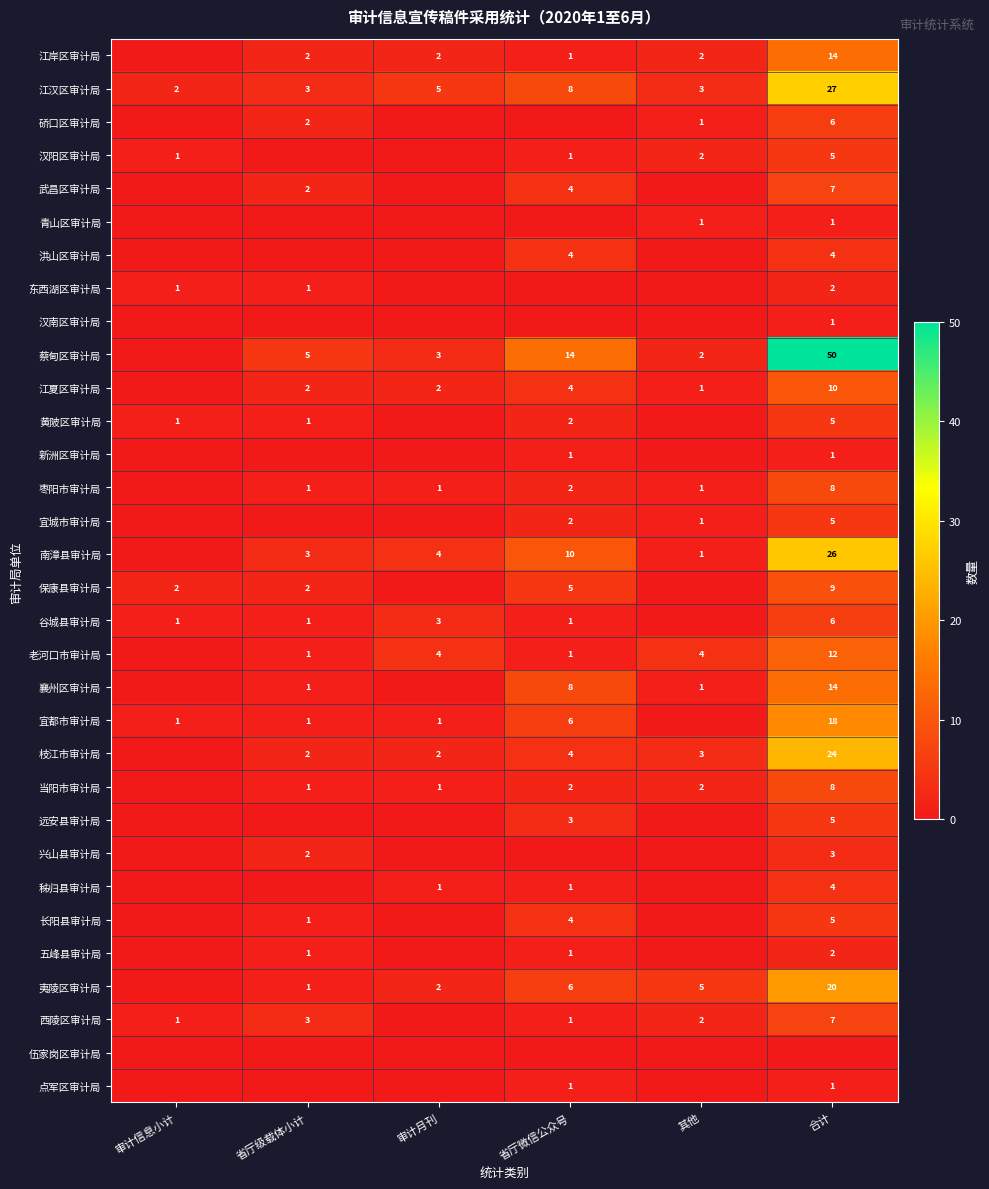

Is it true that 枝江市审计局 equals 1 at 其他?

False